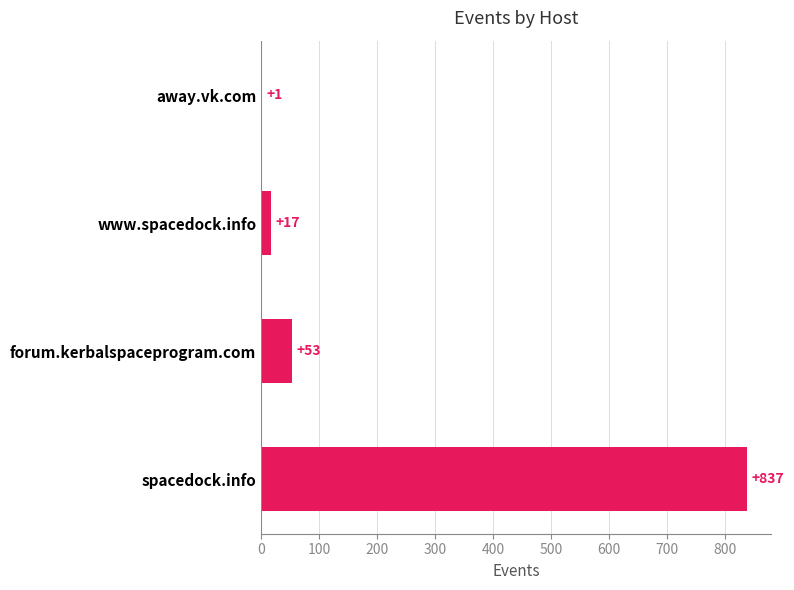

Where is the data nearest to the value 419?

forum.kerbalspaceprogram.com